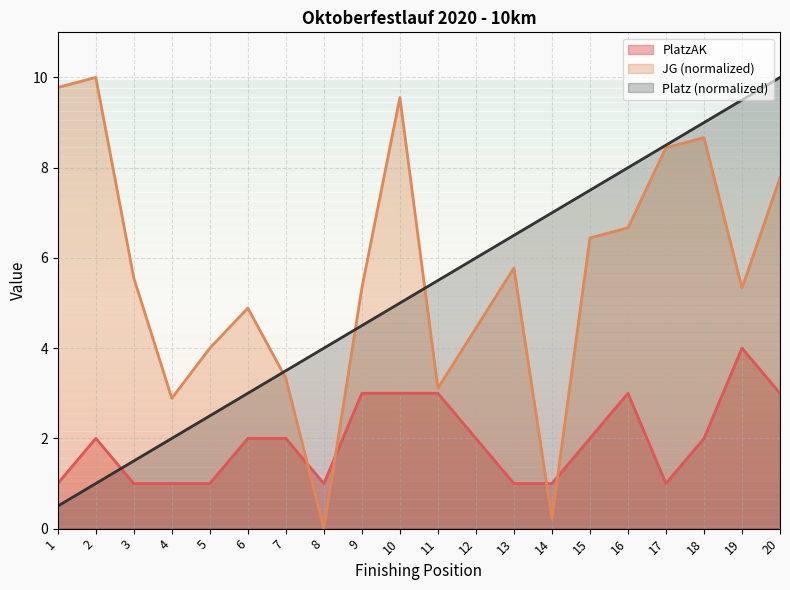

At which category is the sum across all series the highest?

20